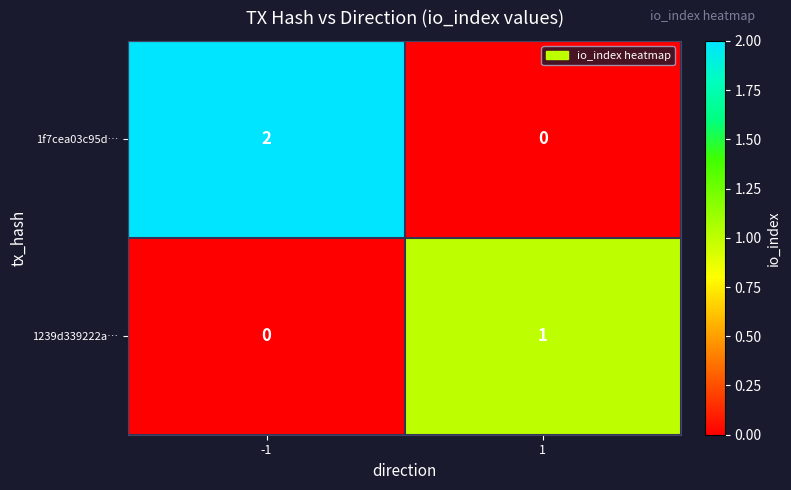

The value of 1f7cea03c95d… at -1 is 1. True or false?

False